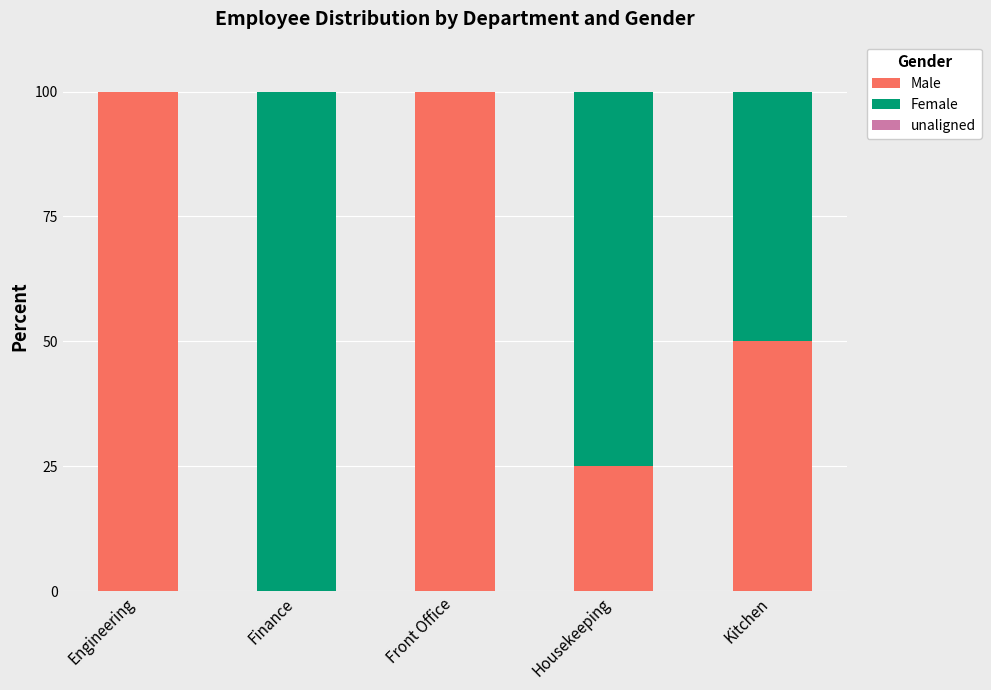

True or false: Male has a value of 100 at Front Office.

True